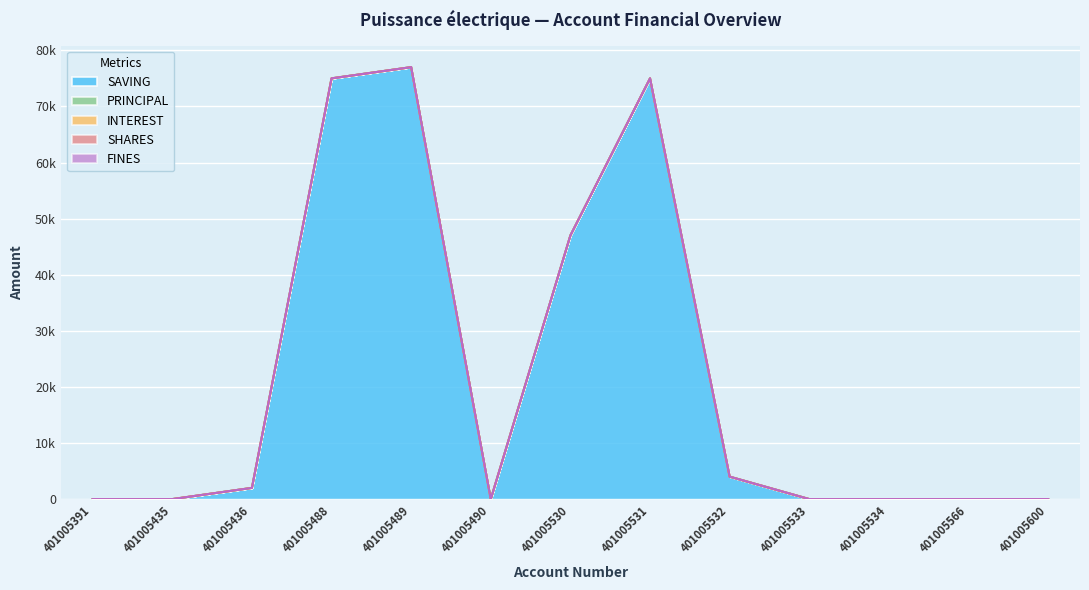

List the series in order of their peak value, lowest first.

PRINCIPAL, INTEREST, FINES, SHARES, SAVING